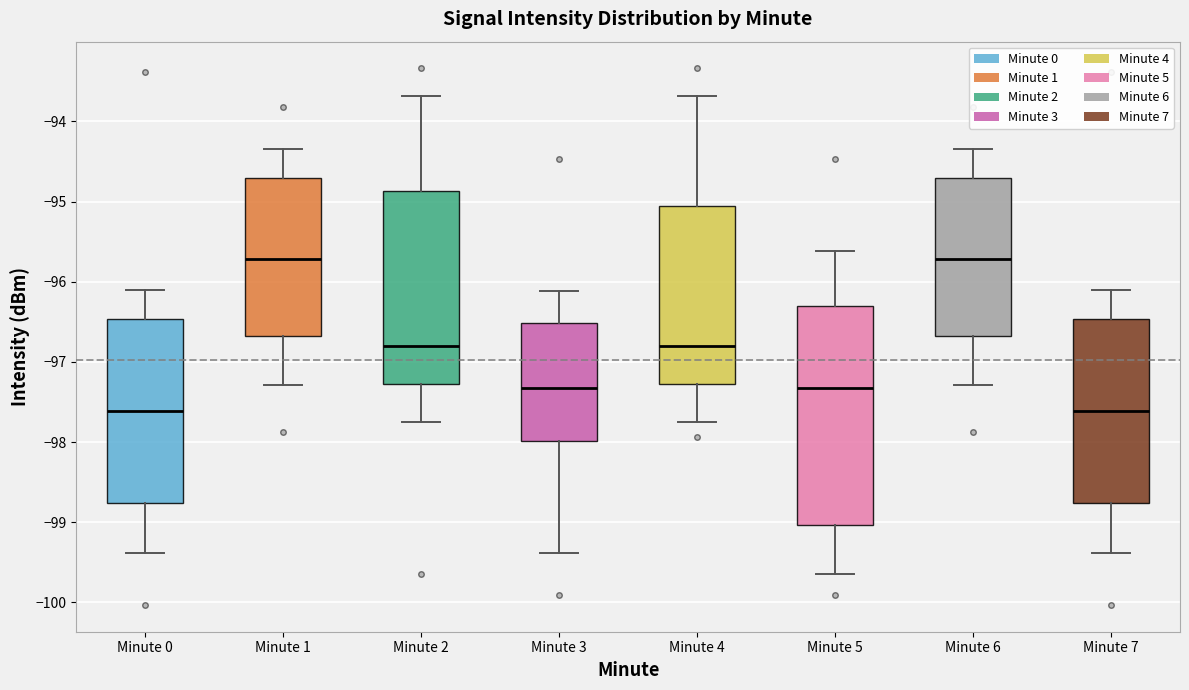

Where is the upper edge of the box for Minute 2 on the y-axis? The values are not printed on the chart, so give them approximately, as read against the axis.

-94.9